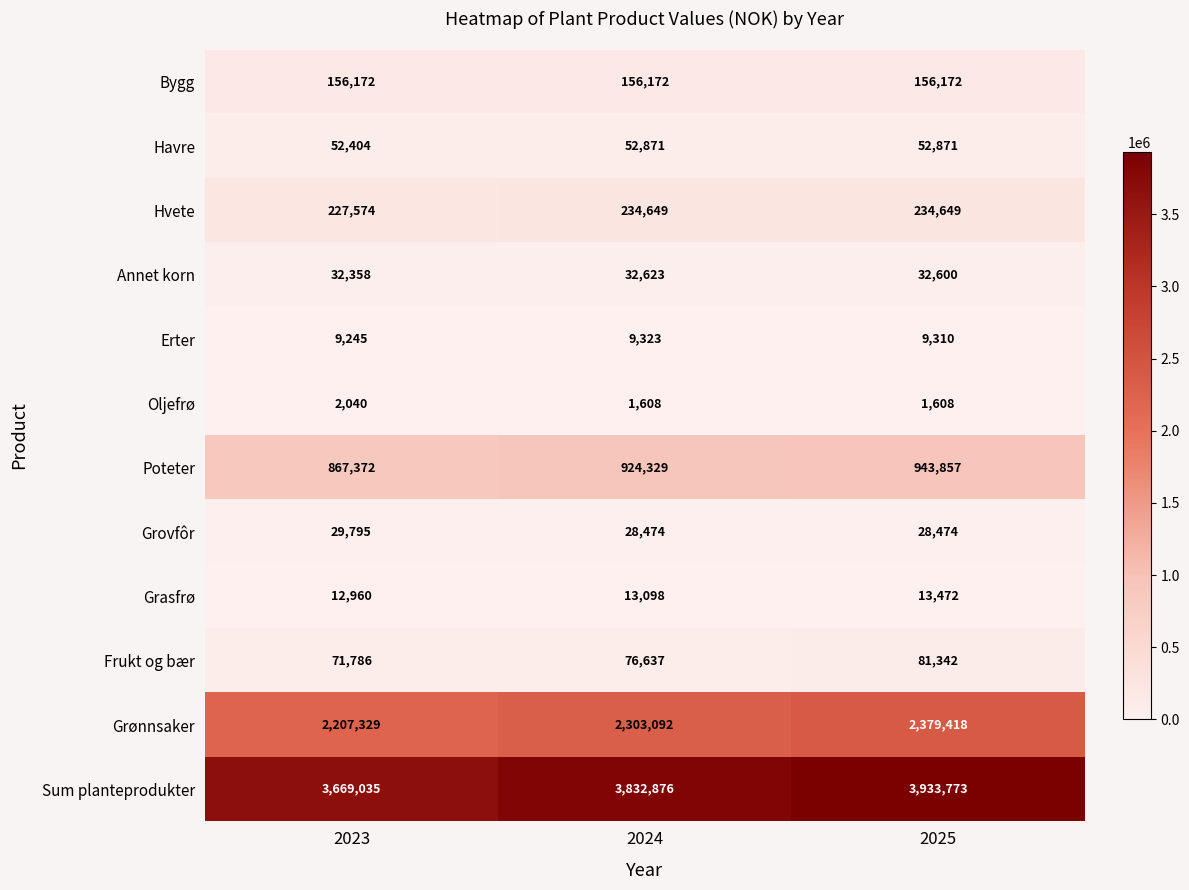

How many distinct data groups are displayed?

12